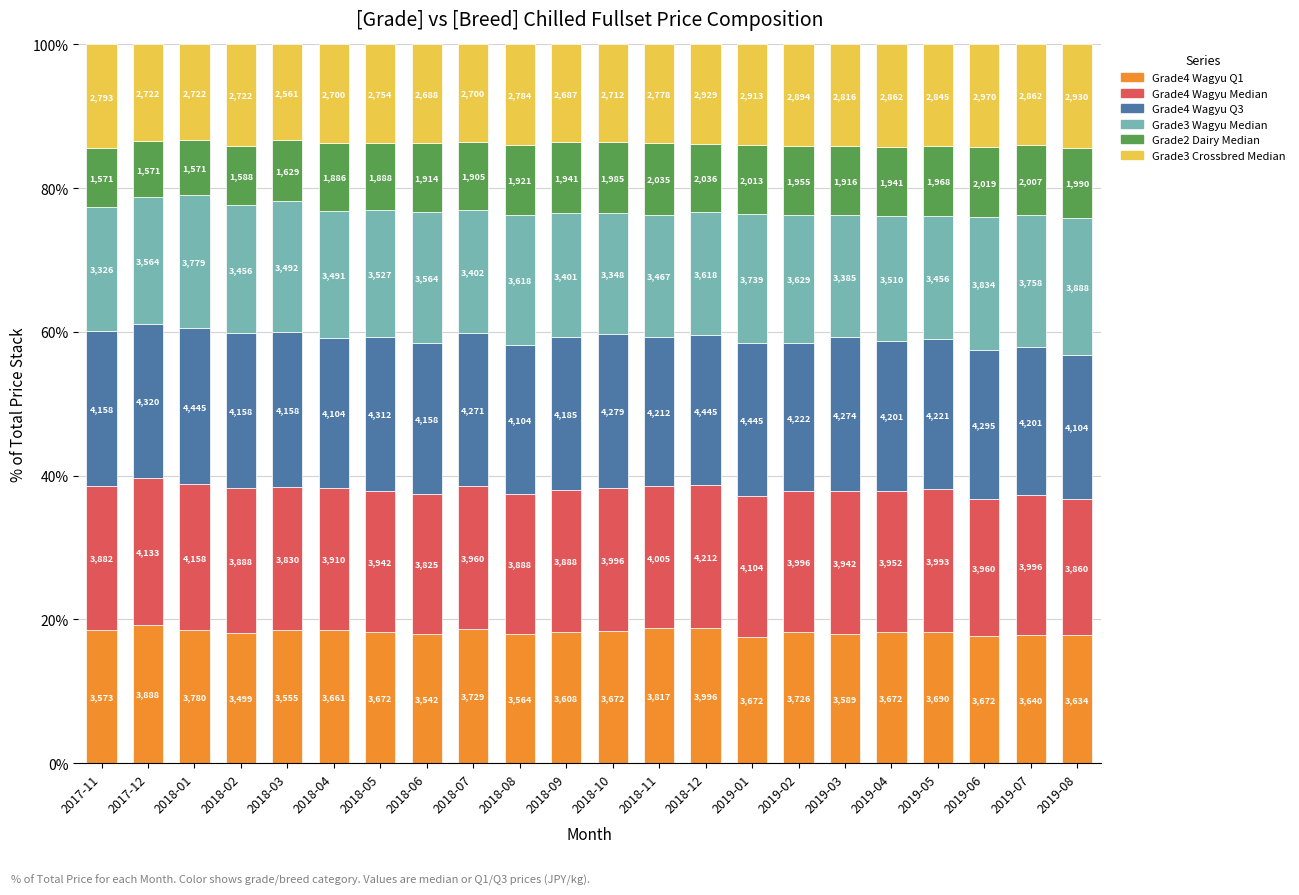

Between 2019-08 and 2019-02, which is larger?

2019-02